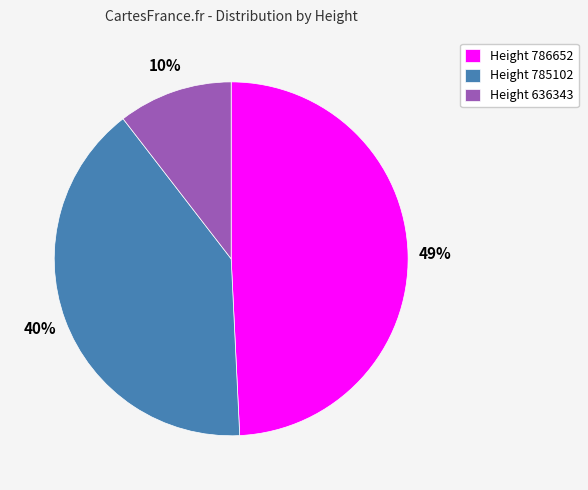

Is Height 636343 the majority of the pie?

No